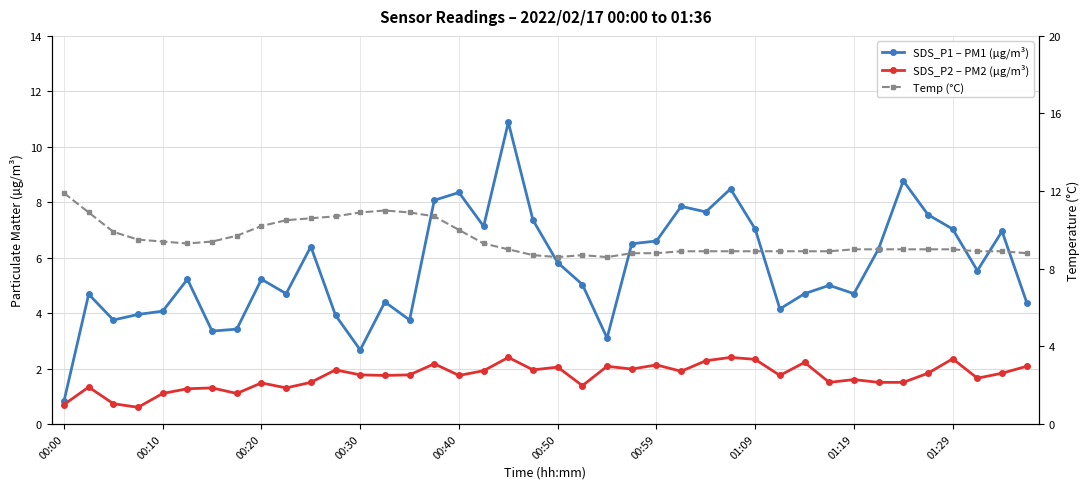

How many interior local valleys does the SDS_P1 – PM1 (µg/m³) series have?

11